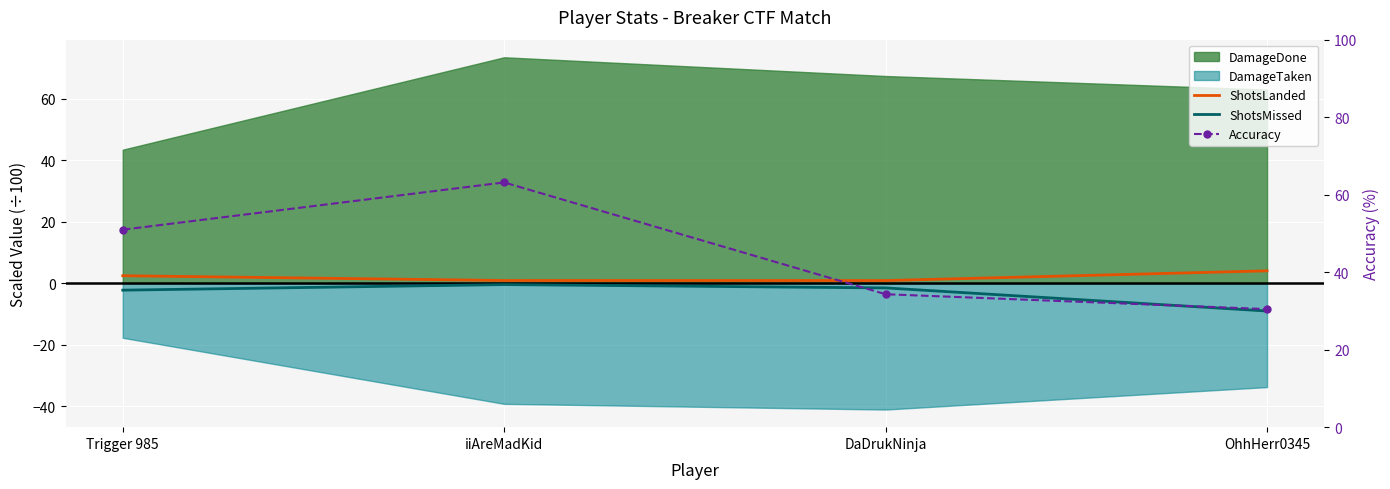

Is the value of ShotsLanded at DaDrukNinja greater than the value of ShotsMissed at iiAreMadKid?

Yes